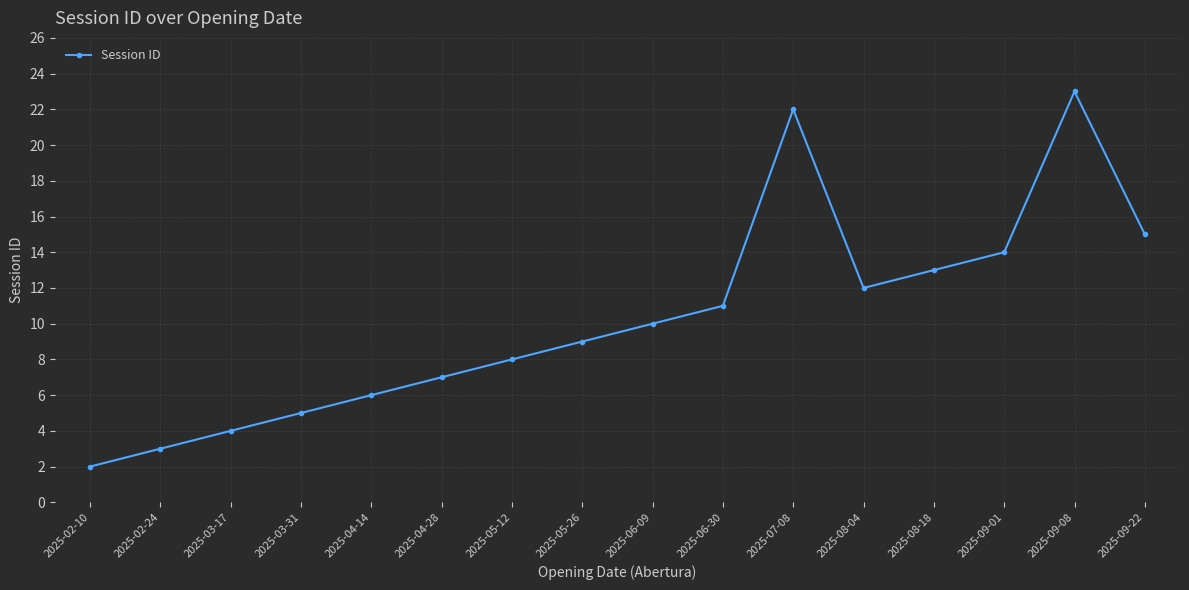

Between 2025-07-08 and 2025-02-24, which is larger?

2025-07-08